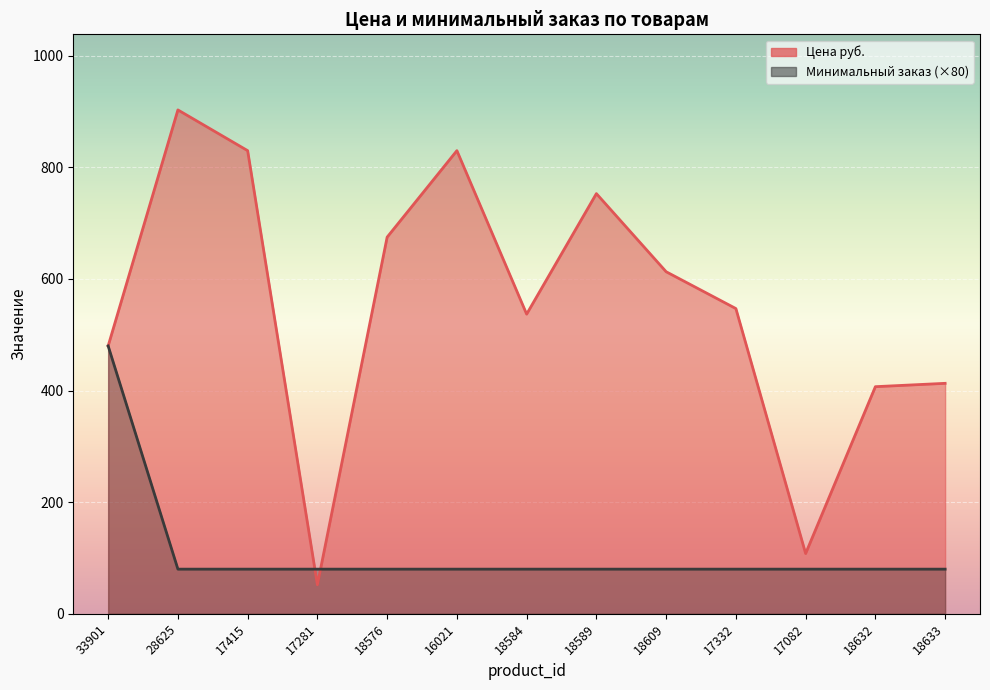

Reading right to left, extract all data points from this chart.

Цена руб.: 413	407	108	547	613	753	537	830	675	52	830	903	480
Минимальный заказ: 80	80	80	80	80	80	80	80	80	80	80	80	480